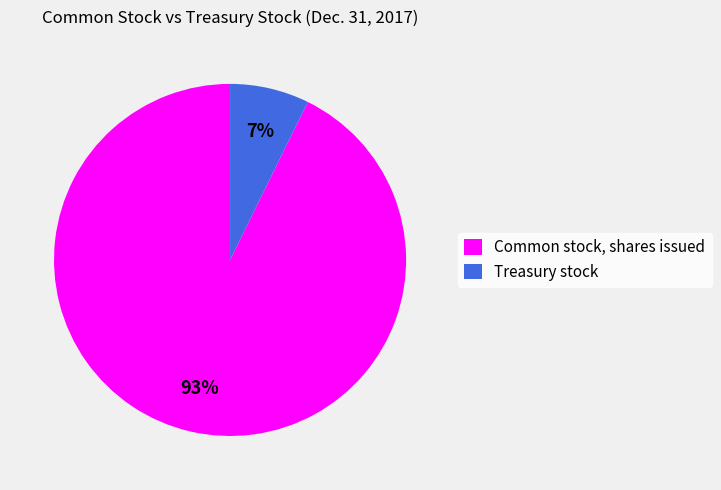

To the nearest percent, what percentage of the pie is Treasury stock?

7%